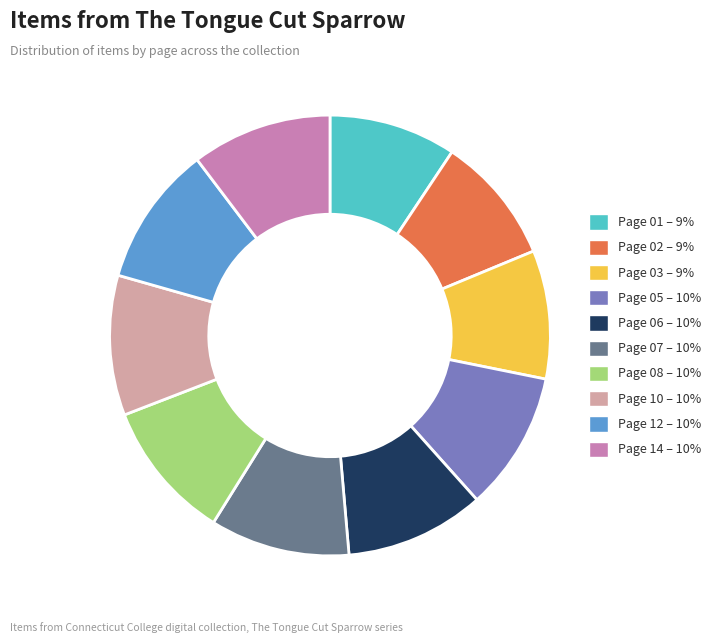

Does any single category account for the majority?

No